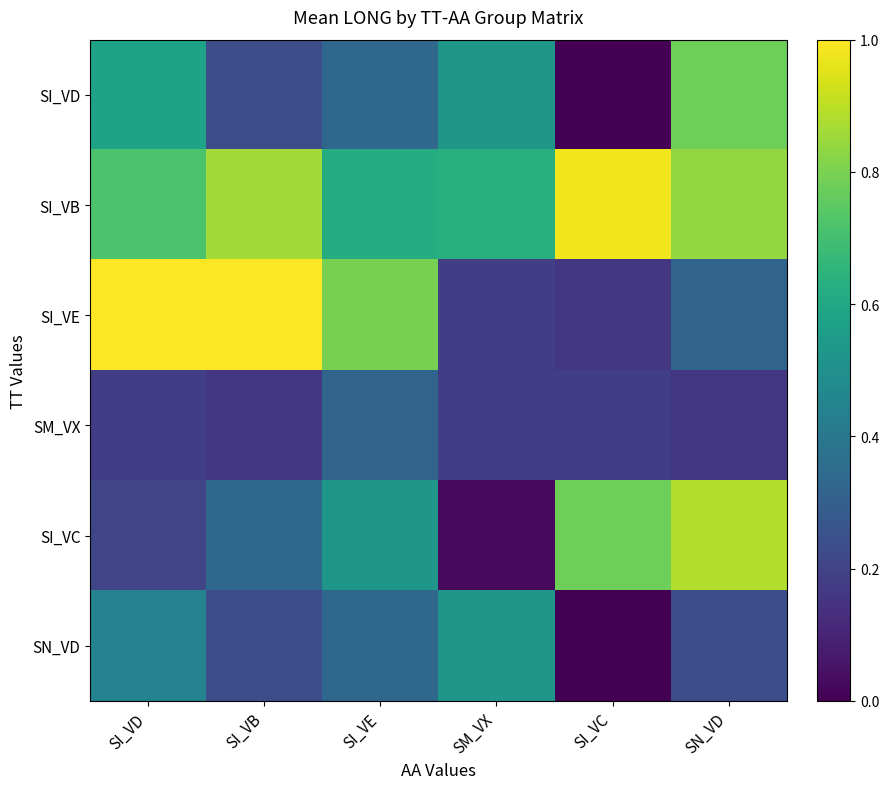

Which series has the largest total across all categories?

SI_VB